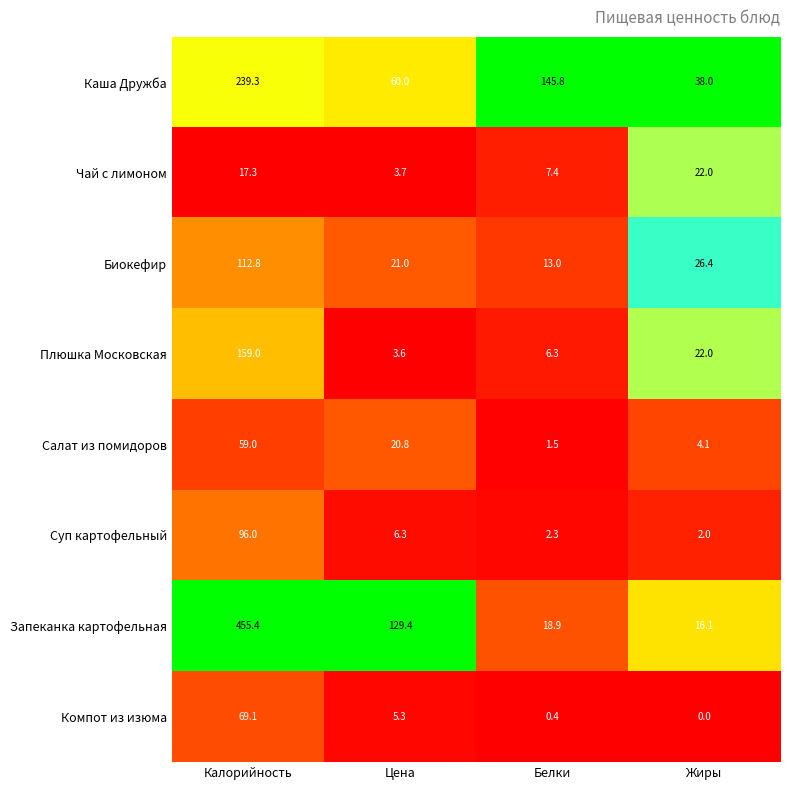

What is the minimum value for Суп картофельный?

2.0